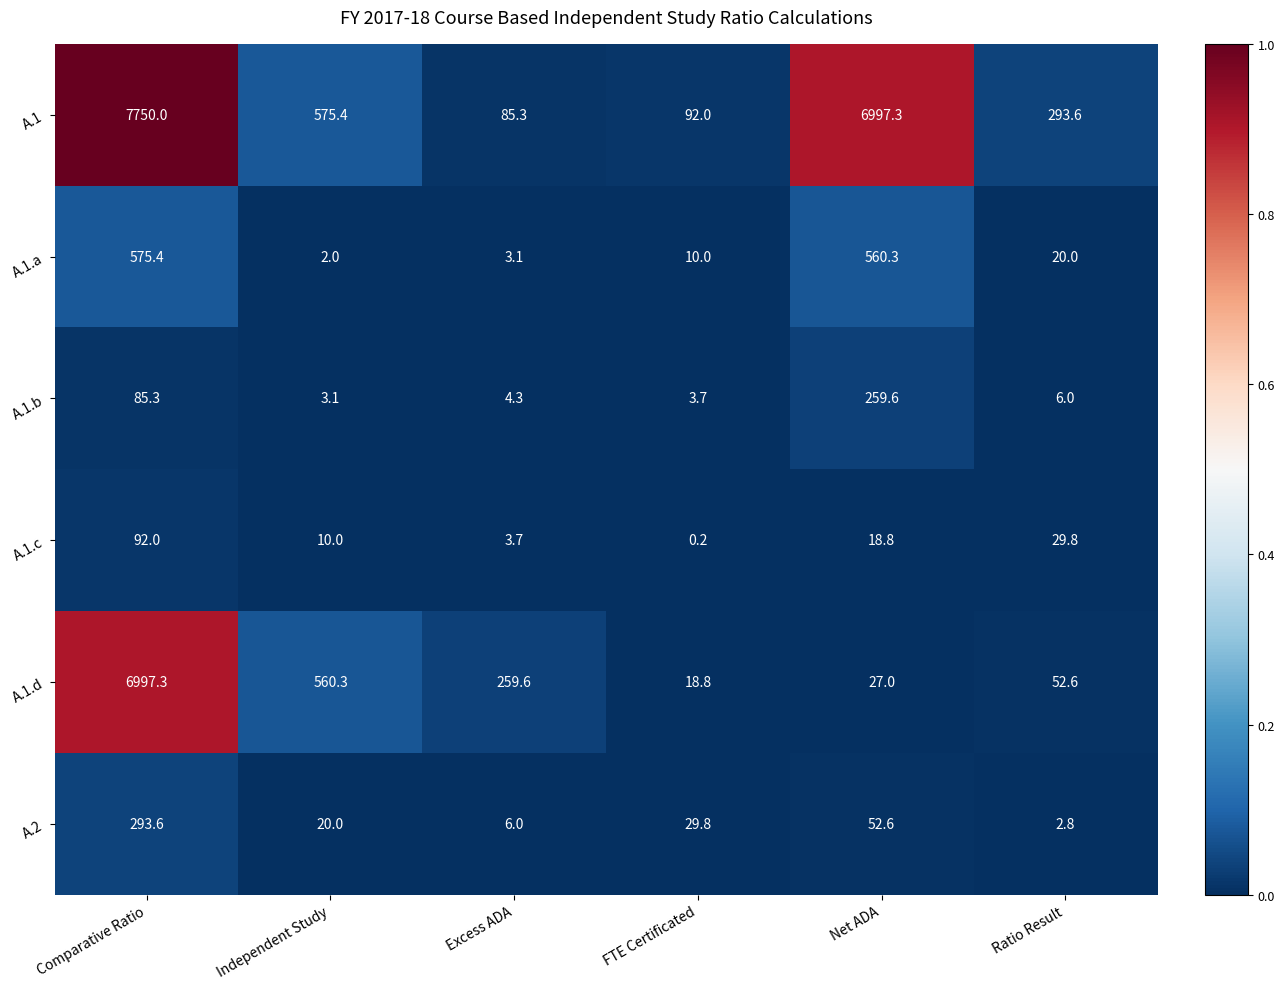

The A.1.d series shows 18.8 at FTE Certificated. True or false?

True